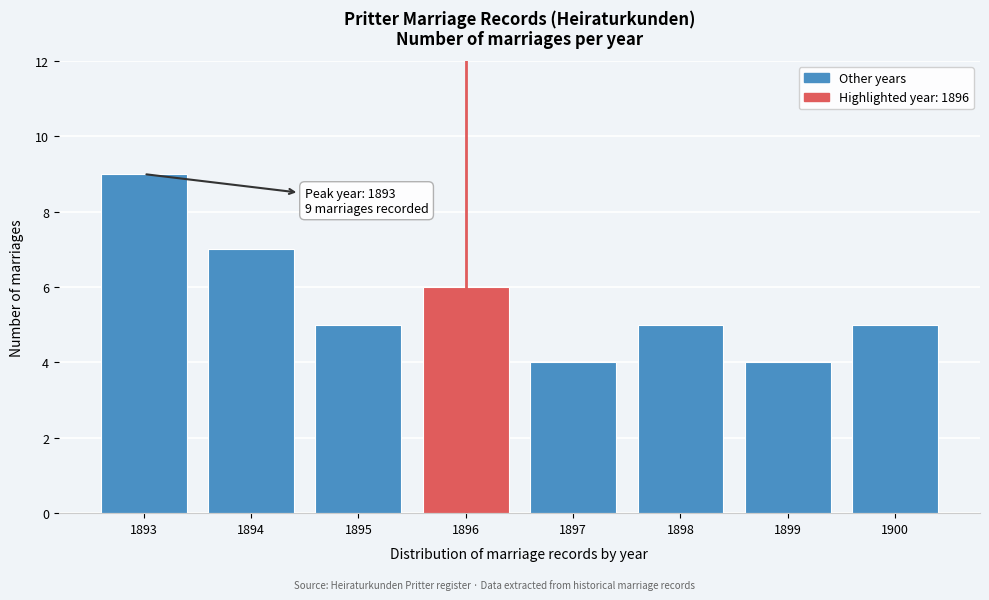

Reading right to left, what are all the values shown in this chart?

5	4	5	4	6	5	7	9